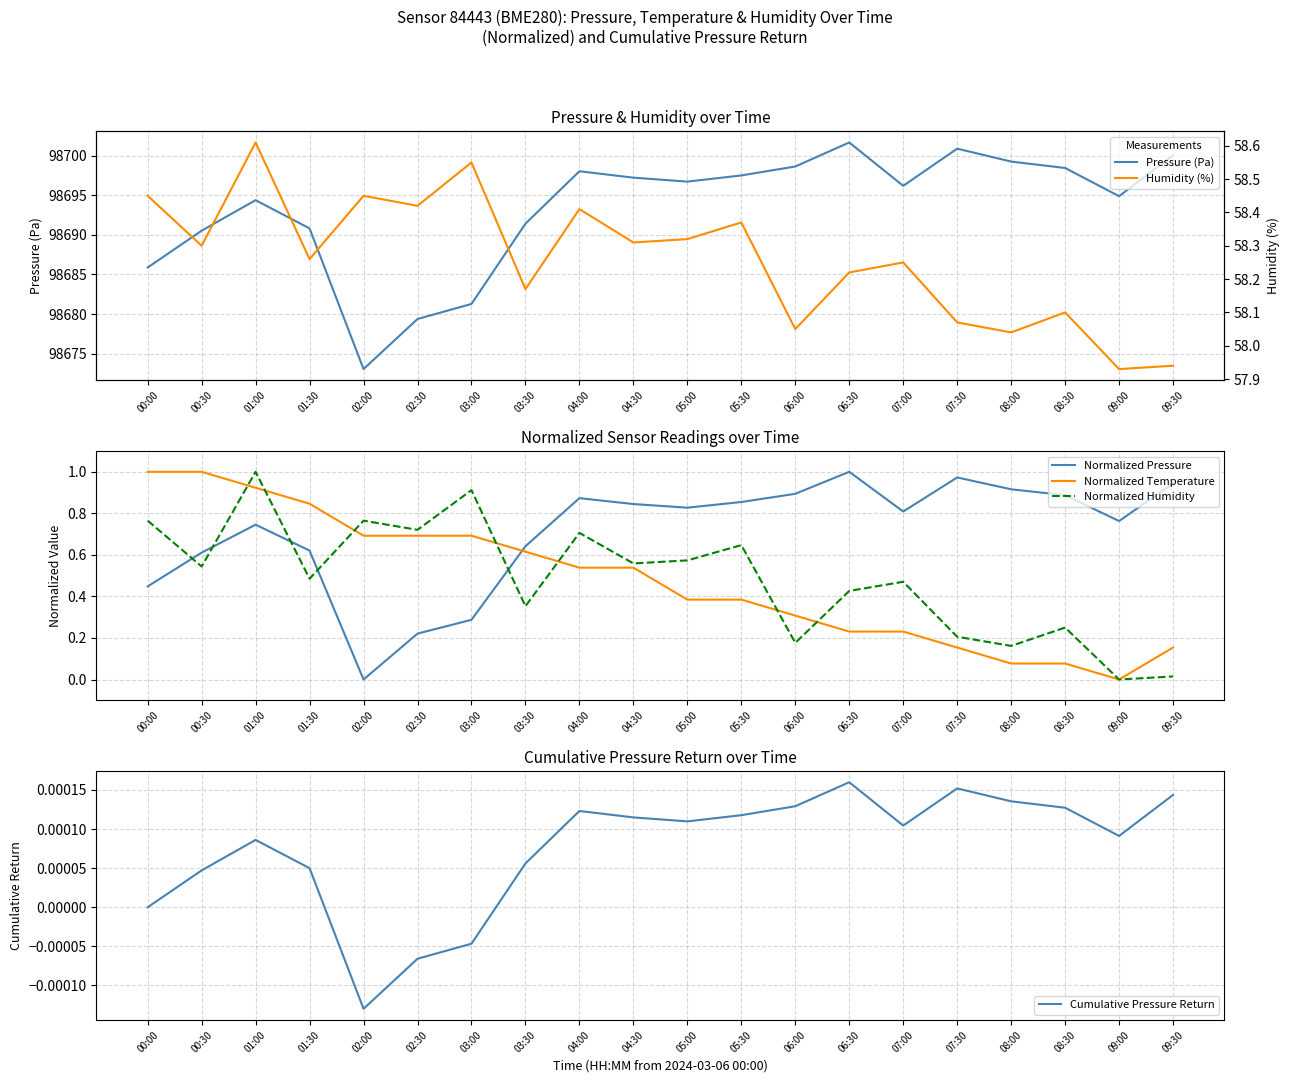

What is the label of the 6th point from the right?

07:00